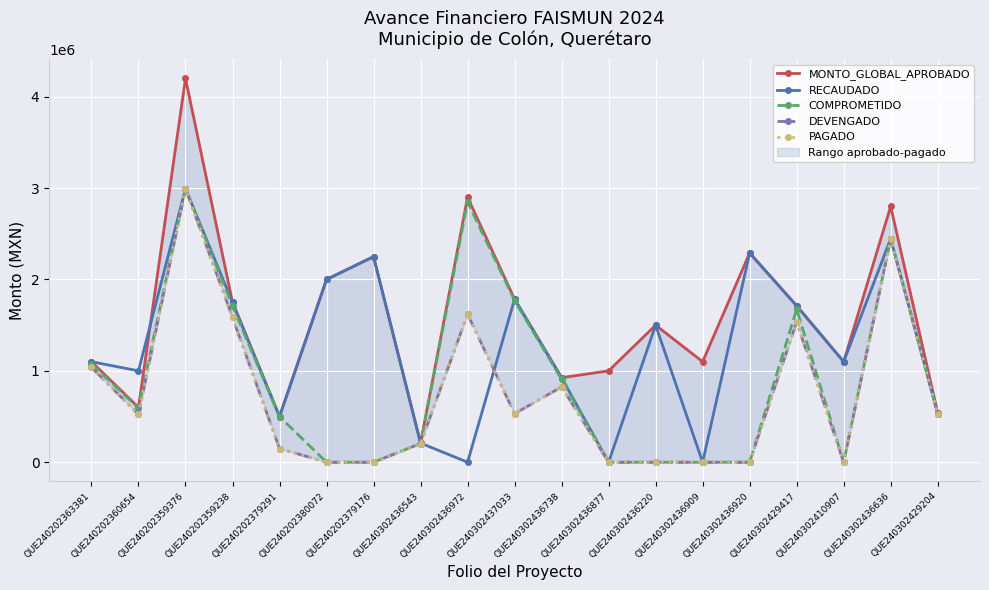

Which series ends up on top after the final intersection of COMPROMETIDO and RECAUDADO?

RECAUDADO